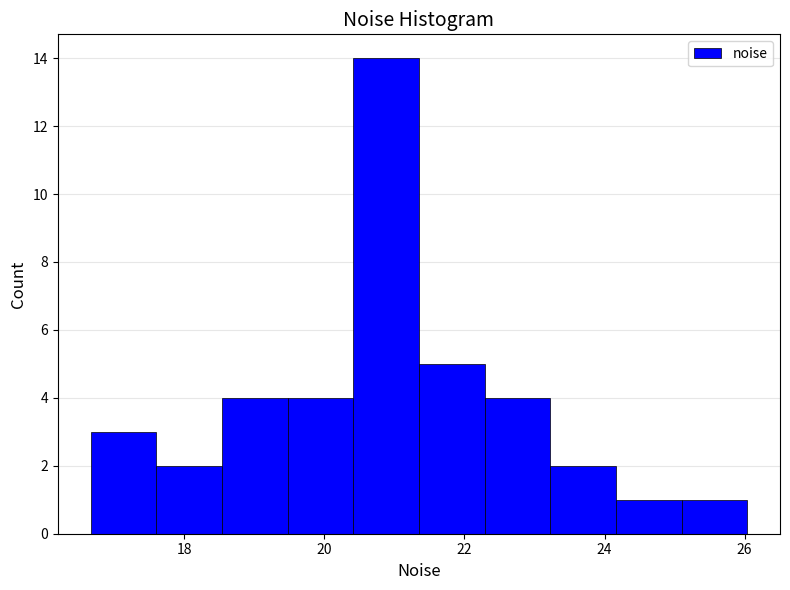

Over which range of the x-axis is the bar tallest?

20.4 to 21.4